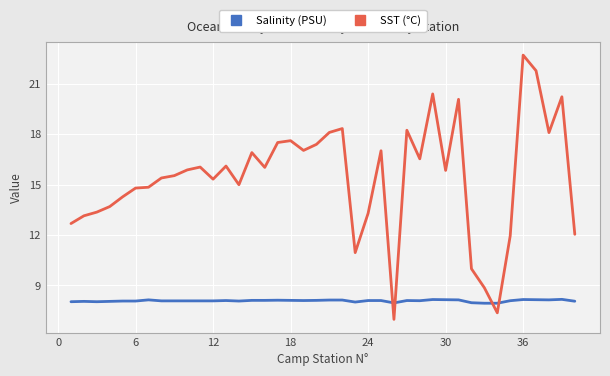

Reading left to right, list all the values displayed in this chart.

12.7	13.1	13.4	13.7	14.3	14.8	14.8	15.4	15.5	15.9	16.0	15.3	16.1	15.0	16.9	16.0	17.5	17.6	17.0	17.4	18.1	18.3	10.9	13.3	17.0	7.0	18.2	16.5	20.4	15.8	20.1	10.0	8.9	7.4	11.9	22.7	21.8	18.1	20.2	12.0